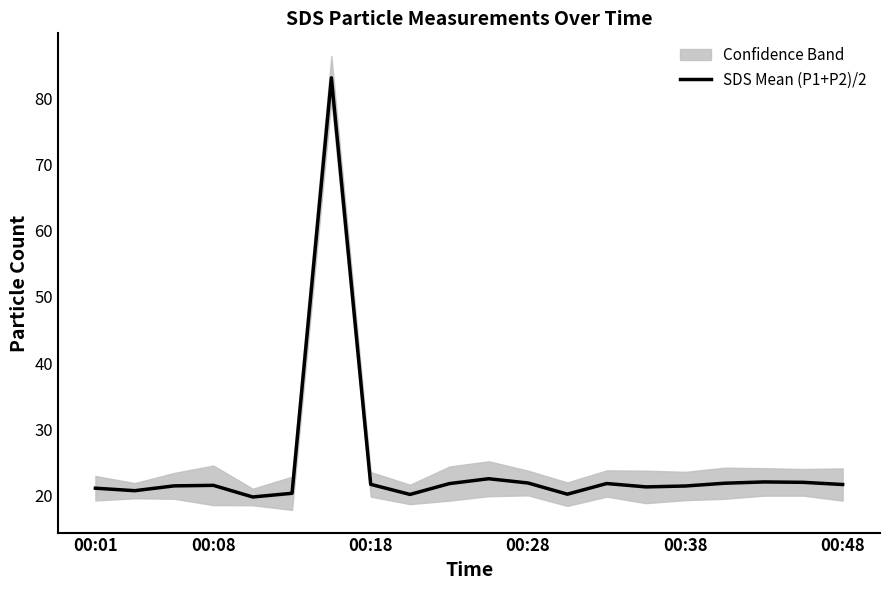

What is the smallest value displayed?

19.8